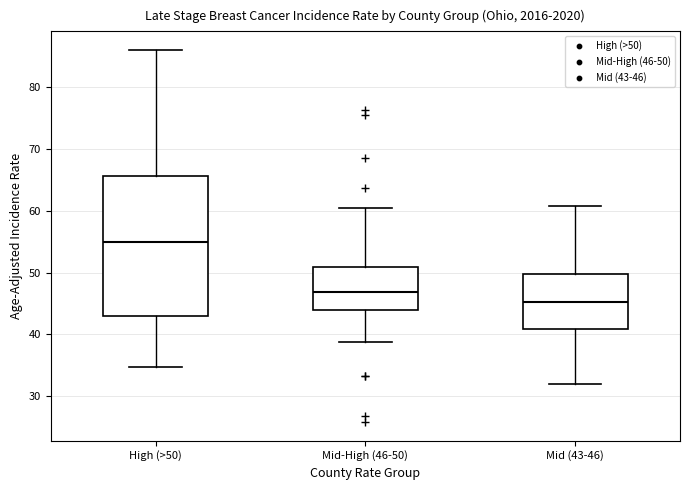

Reading left to right, transcribe this box plot: for each box, give where its median line is, the range the box spans, and where its two whiskers end, as read against the y-axis. The values are not printed on the chart, so give them approximately, as read against the axis.

High (>50): median 55, box 43 to 66, whiskers 35 to 86
Mid-High (46-50): median 47, box 44 to 51, whiskers 39 to 61
Mid (43-46): median 45, box 41 to 50, whiskers 32 to 61